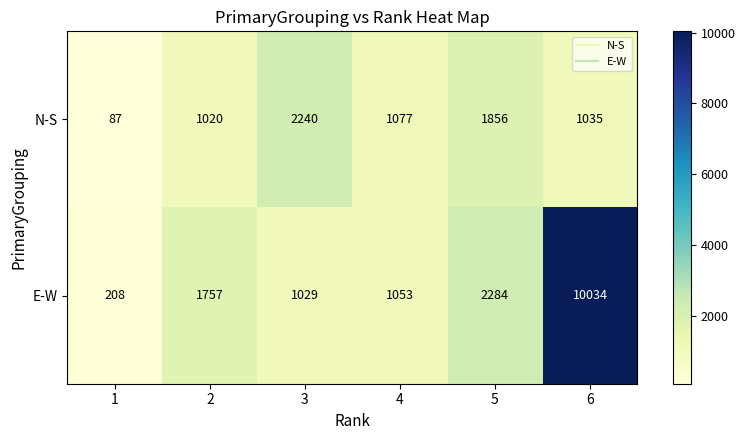

At how many categories does at least one series exceed 8829?

1